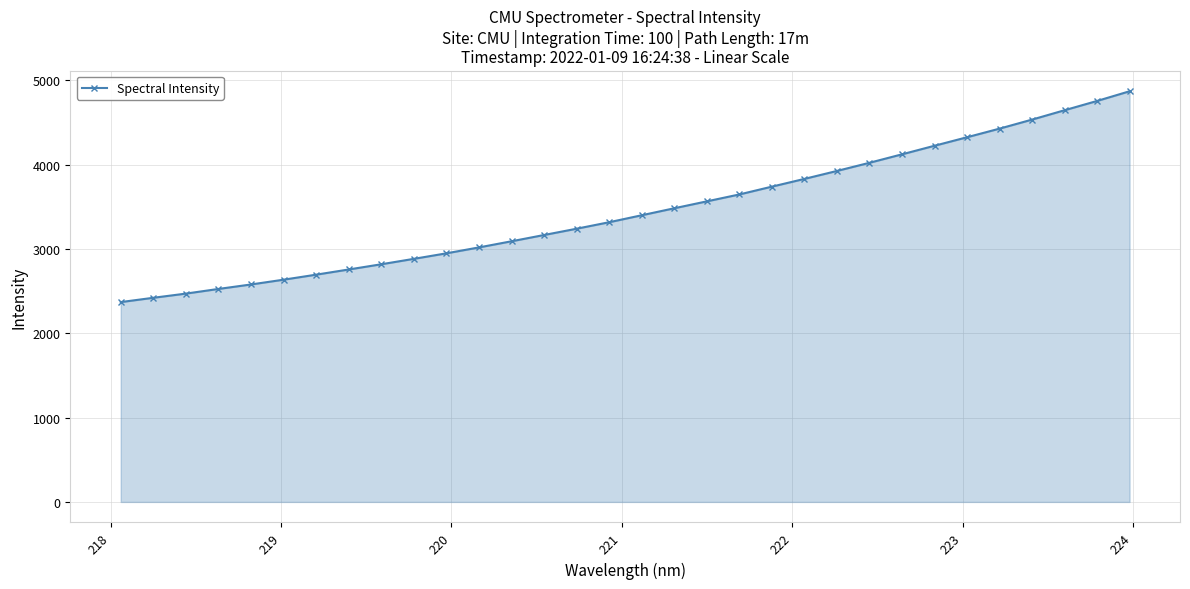

What is the difference between the second highest and minimum values?

2384.4